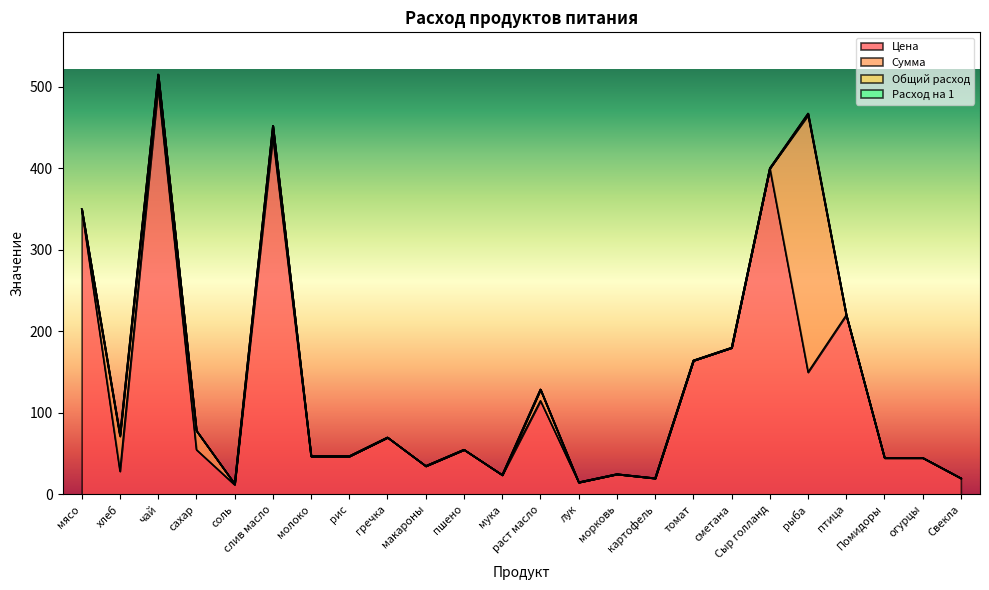

At which label is Цена closest to 256?

птица